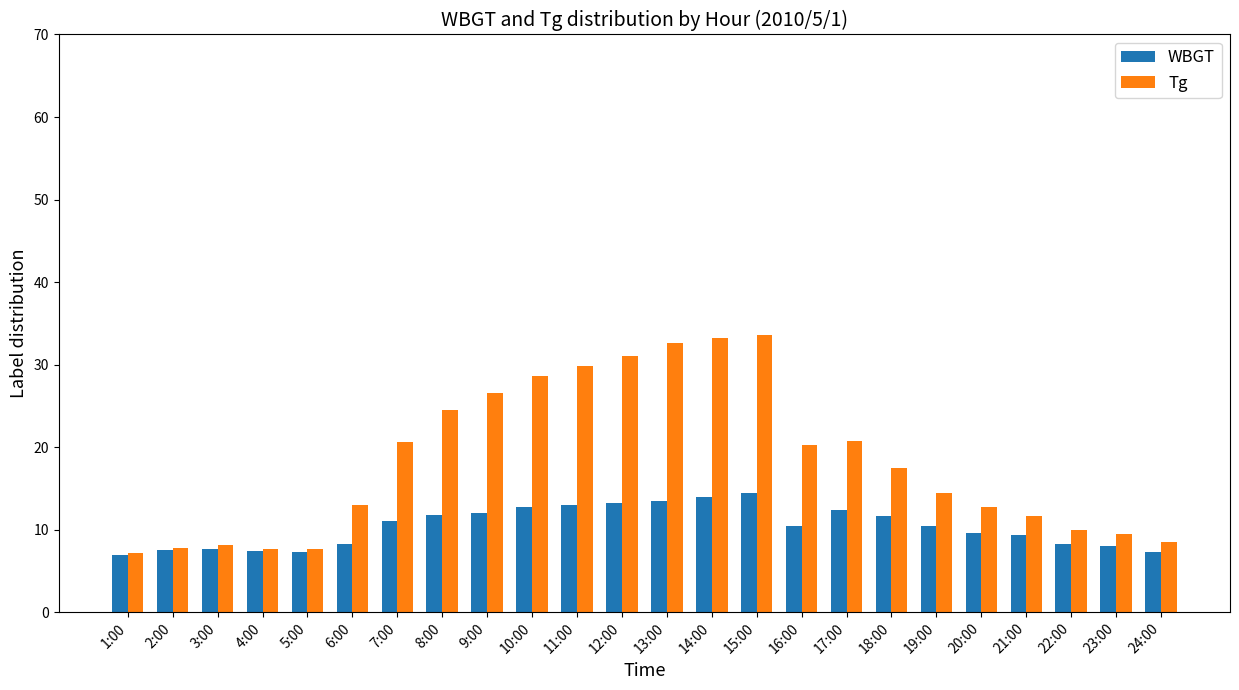

What is the highest value of the WBGT series?

14.4